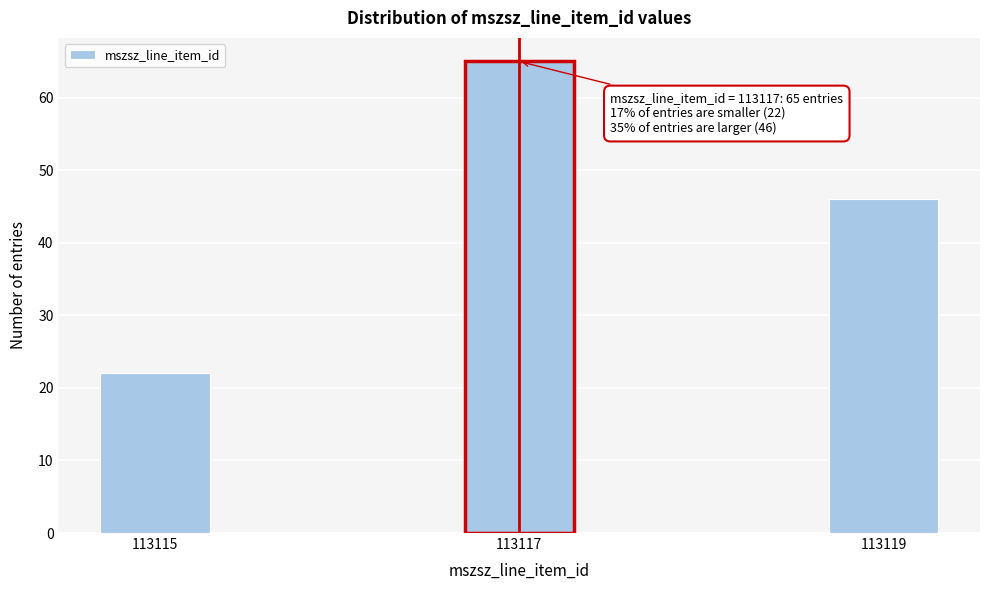

Reading right to left, transcribe all the data shown in this chart.

113119=46	113117=65	113115=22